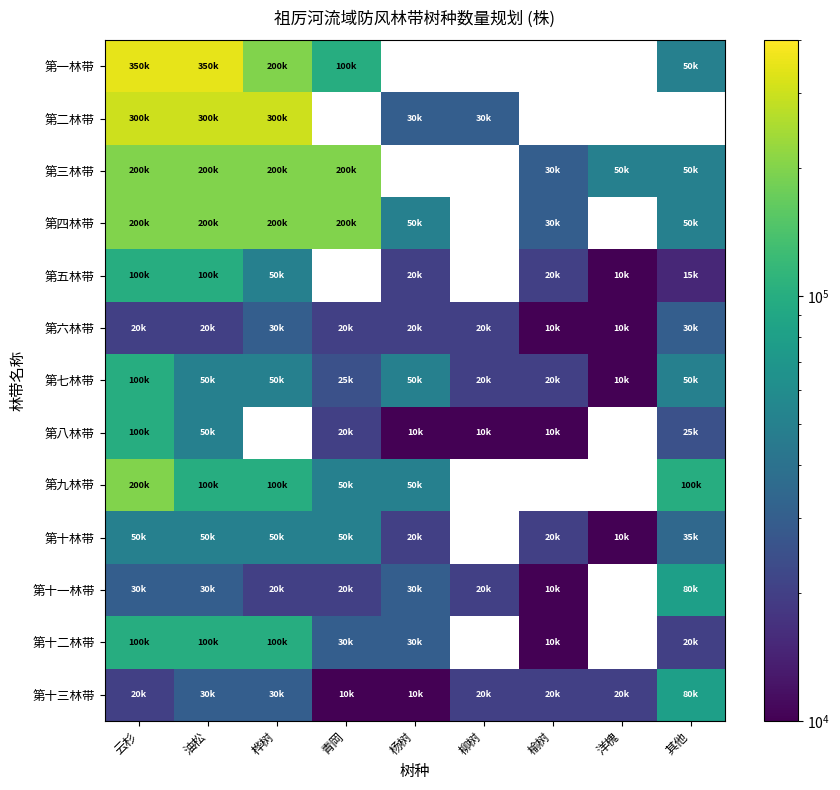

At which label is 第十林带 closest to 30000?

其他